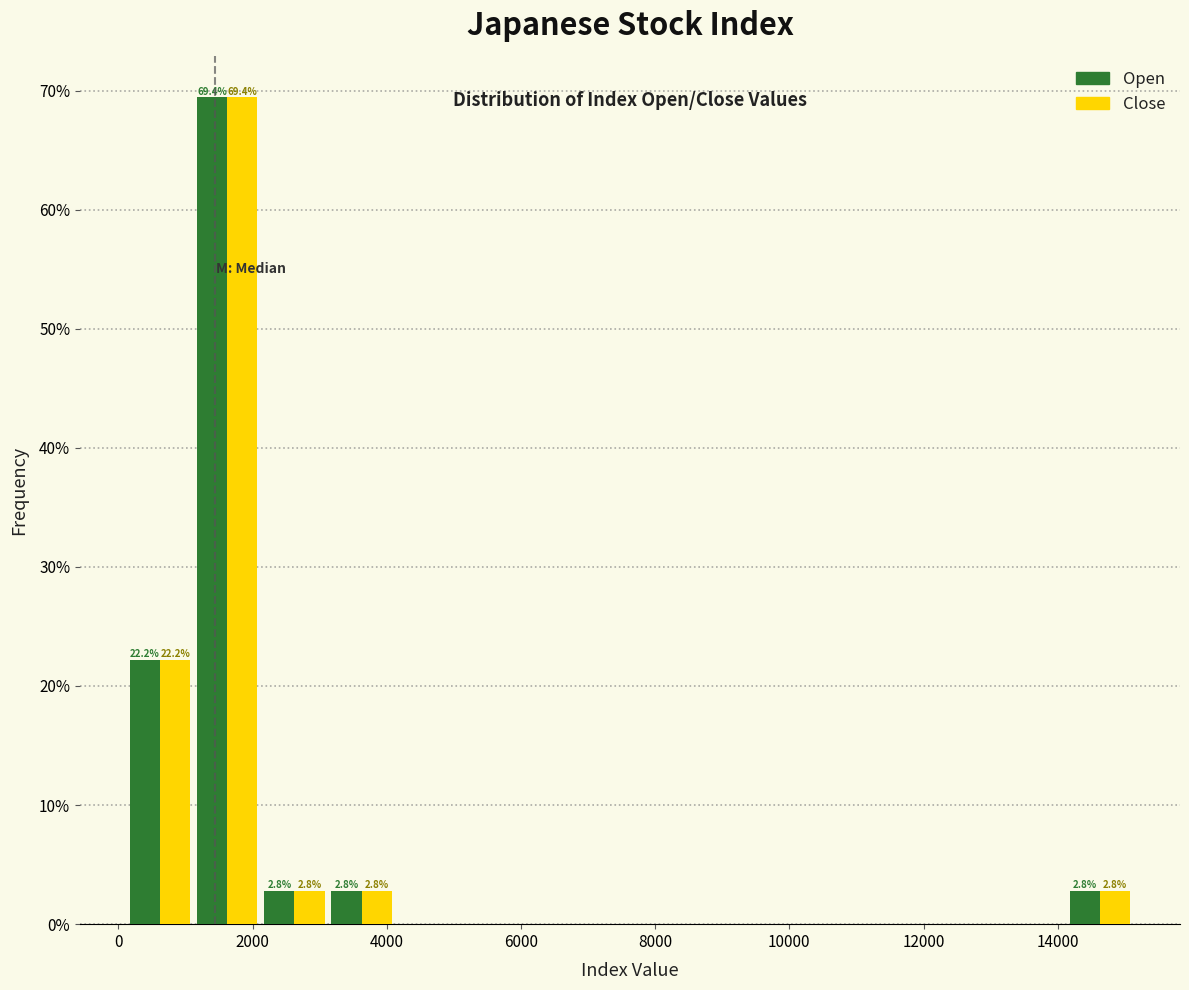

In the Open series, which range on the x-axis has the tallest bar?

1200 to 2200